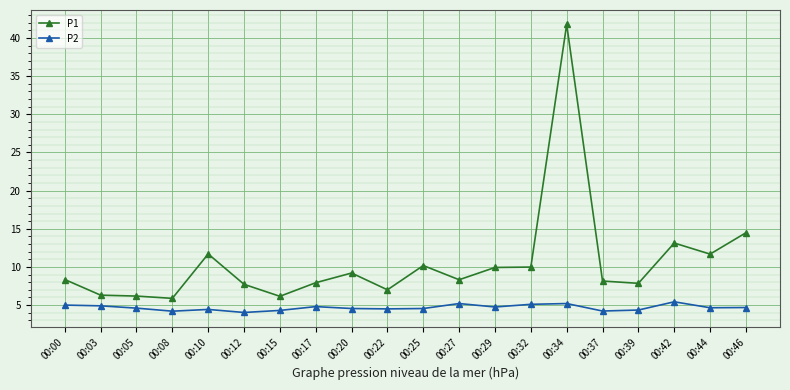

What is the difference between the maximum and minimum values in the P2 series?

1.4